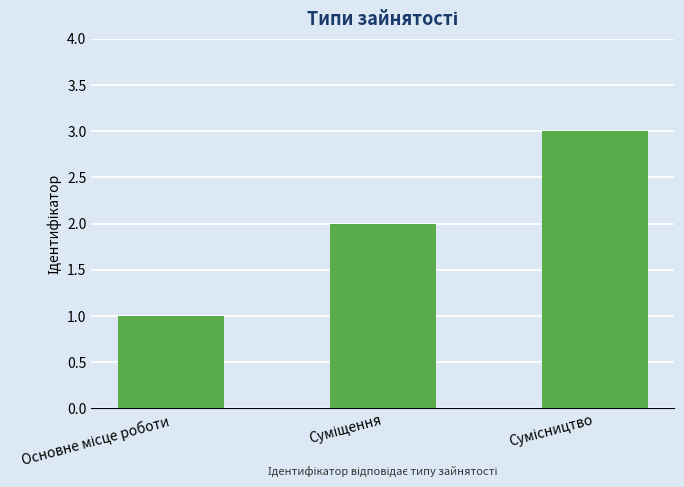

What is the sum of all values?

6